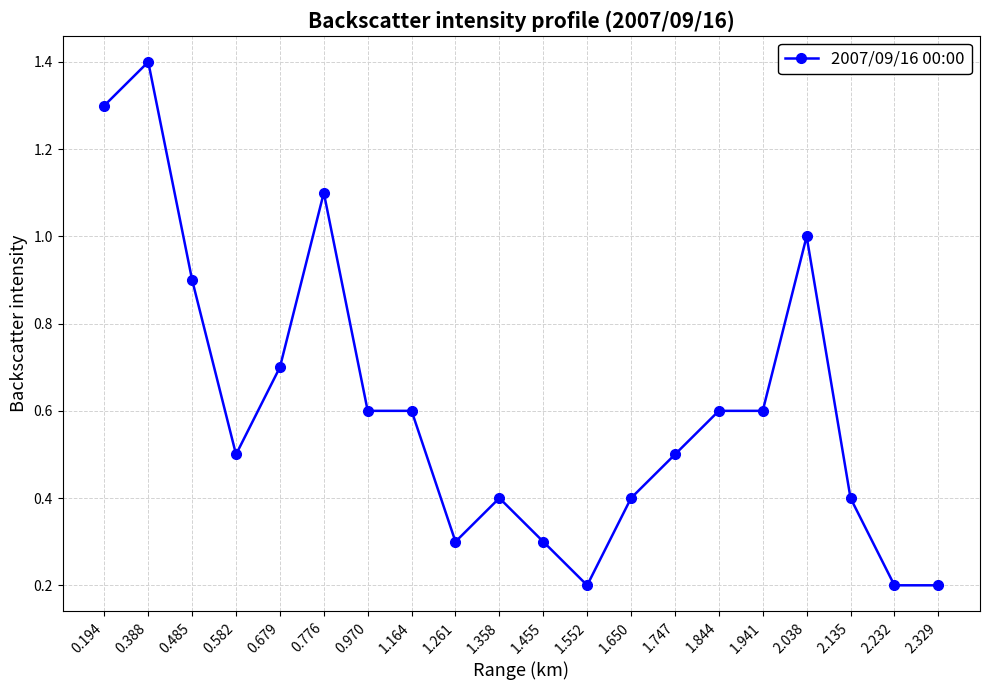

The chart shows a value of 0.7 at 0.679. True or false?

True